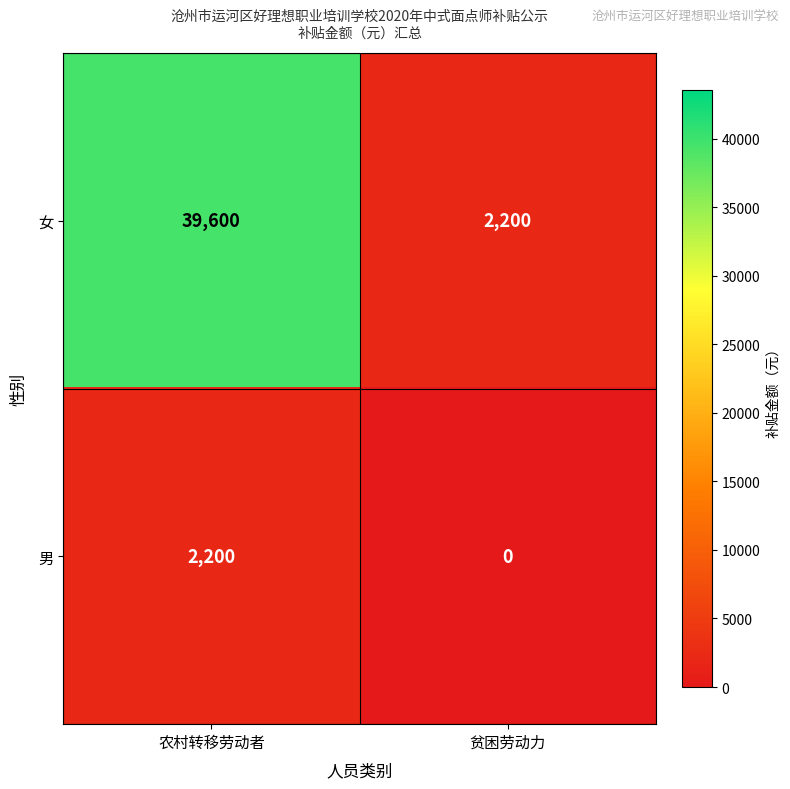

What is the total value across all series at 农村转移劳动者?

41800